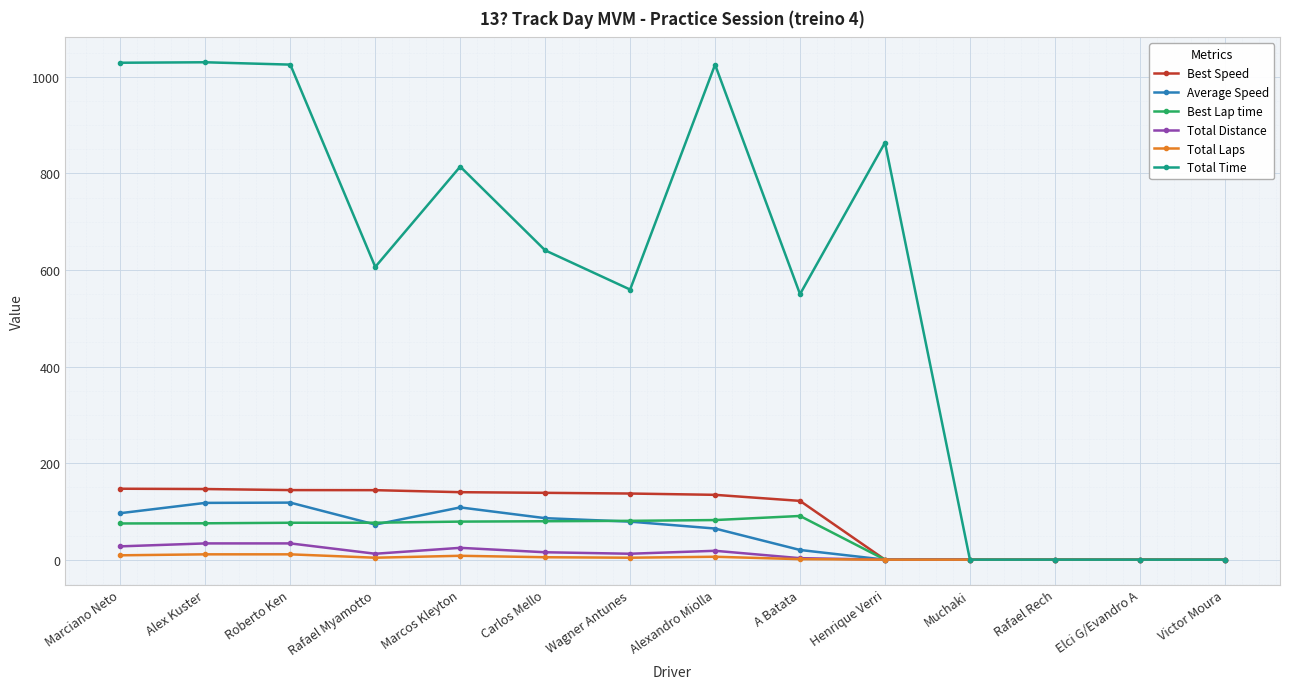

Does the chart display data point markers on the line(s)?

Yes